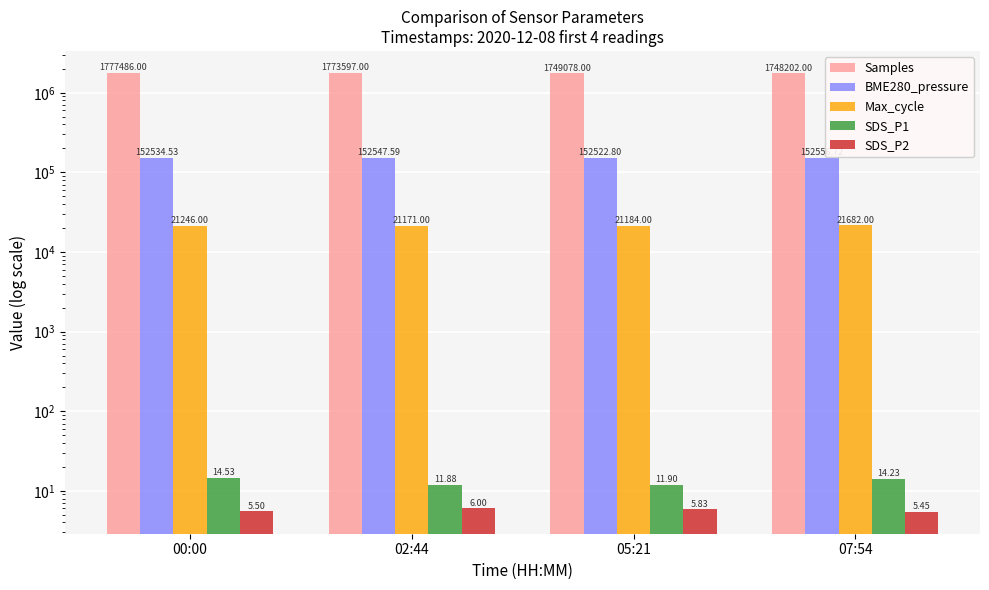

At which category is the sum across all series the highest?

00:00